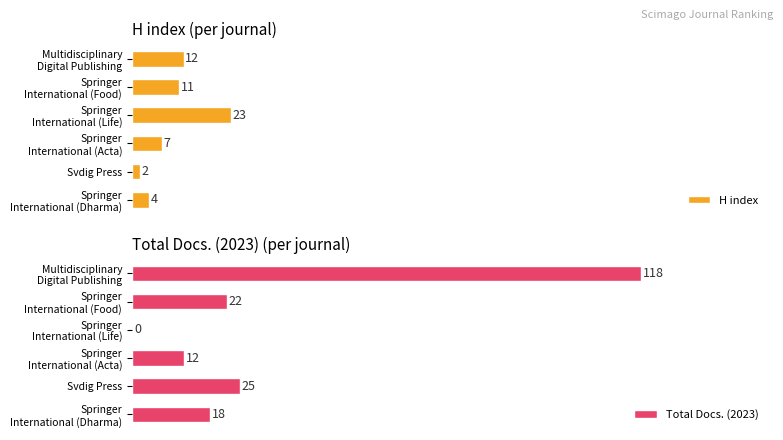

List the series in order of their overall mean, highest first.

Total Docs. (2023), H index